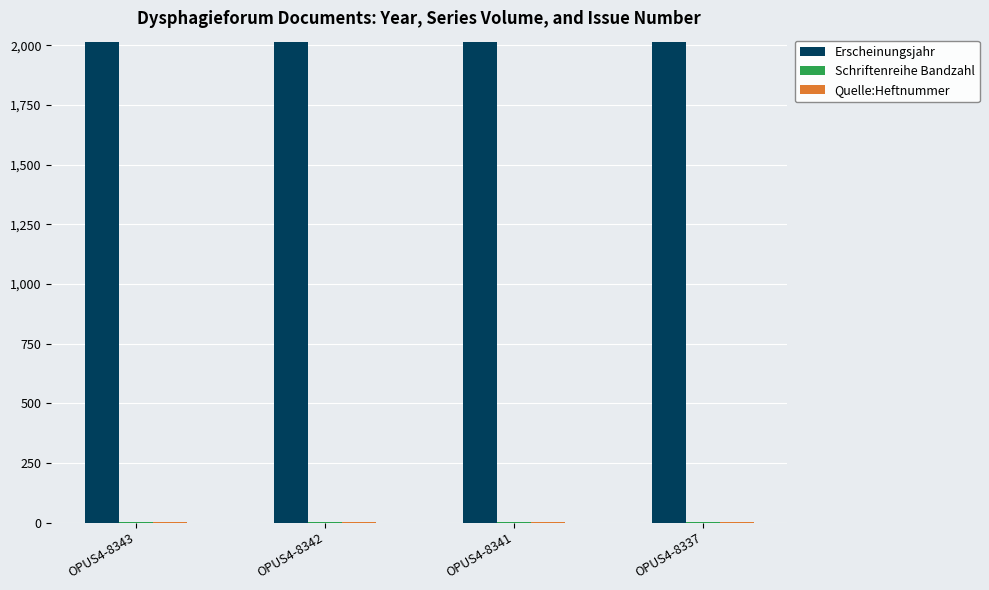

What is the total value across all series at OPUS4-8337?

2019